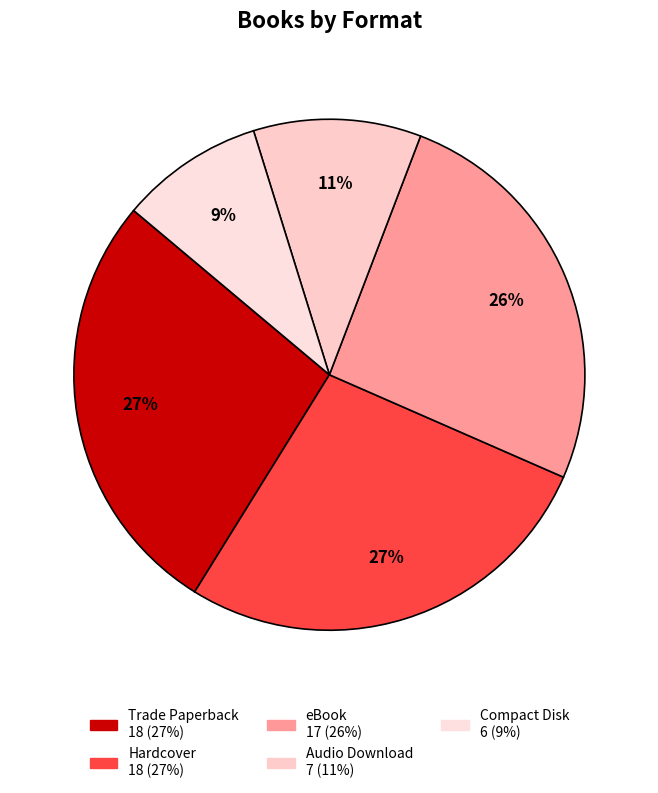

Between Audio Download and Hardcover, which is larger?

Hardcover